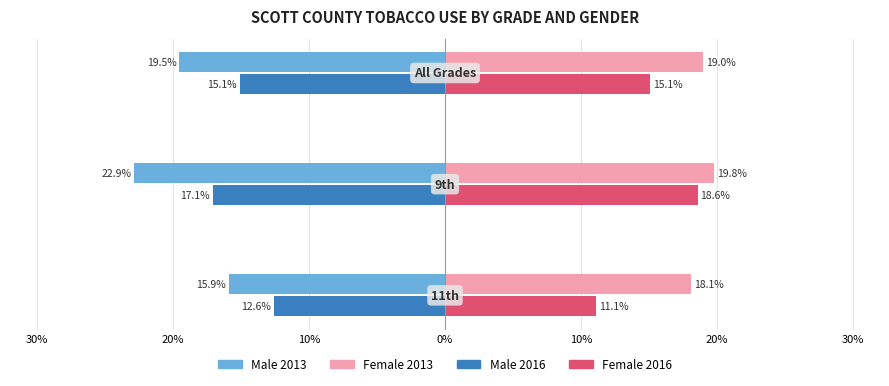

What are all the series names shown in the legend?

Male 2013, Female 2013, Male 2016, Female 2016